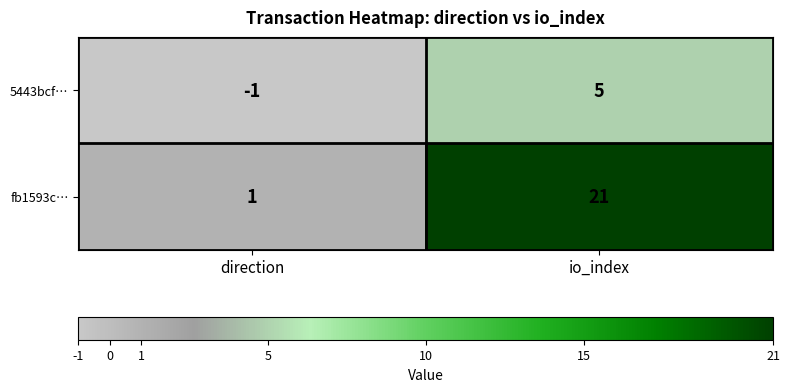

The fb1593c… series shows 0 at direction. True or false?

False